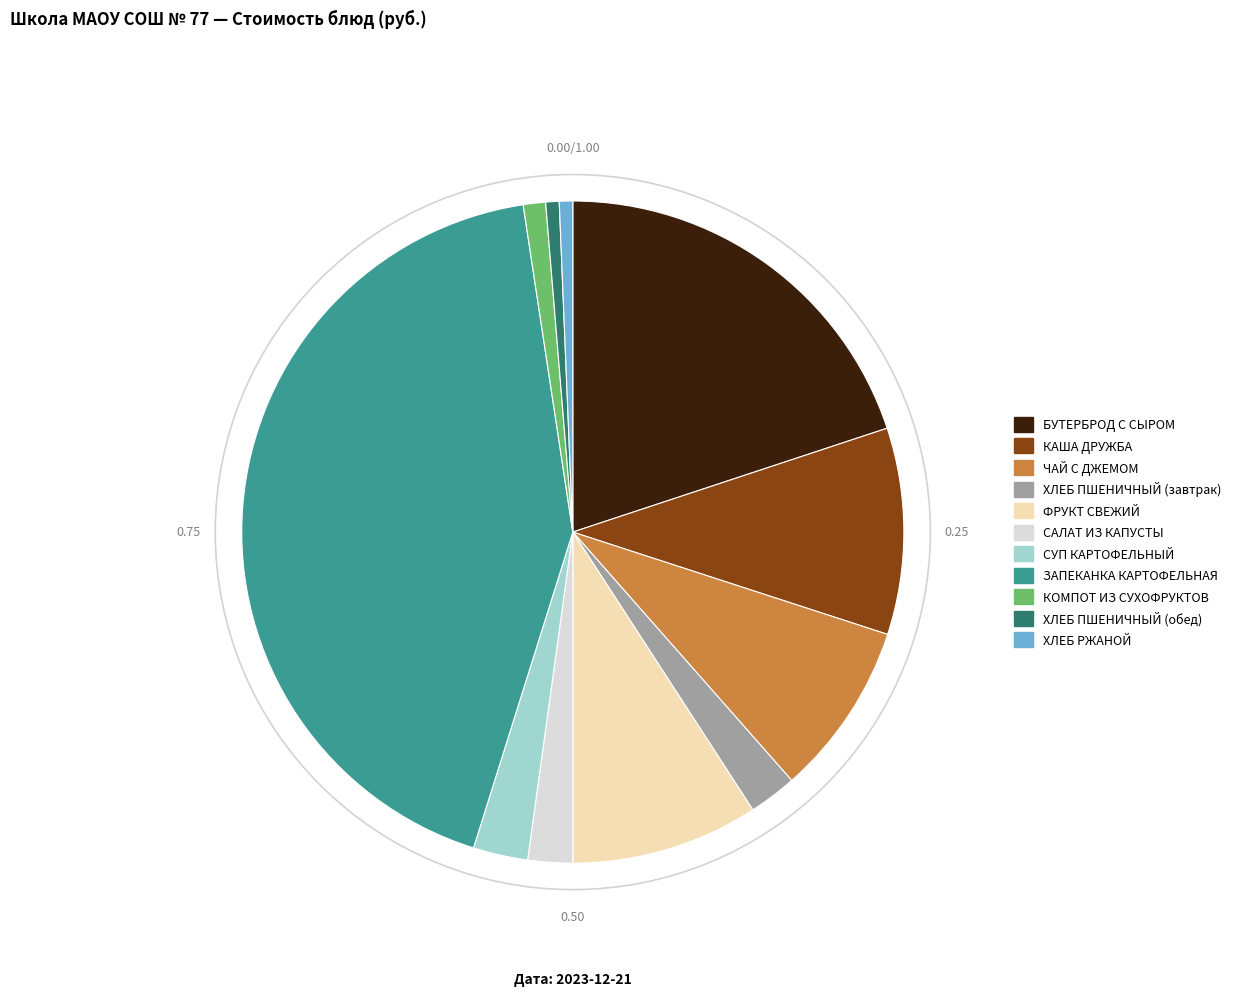

Which category has the biggest portion of the pie?

ЗАПЕКАНКА КАРТОФЕЛЬНАЯ